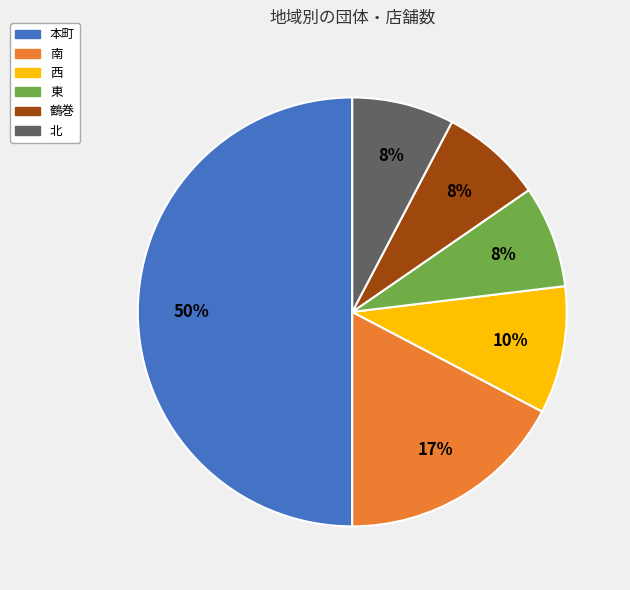

The 北 slice represents 17% of the pie. True or false?

False